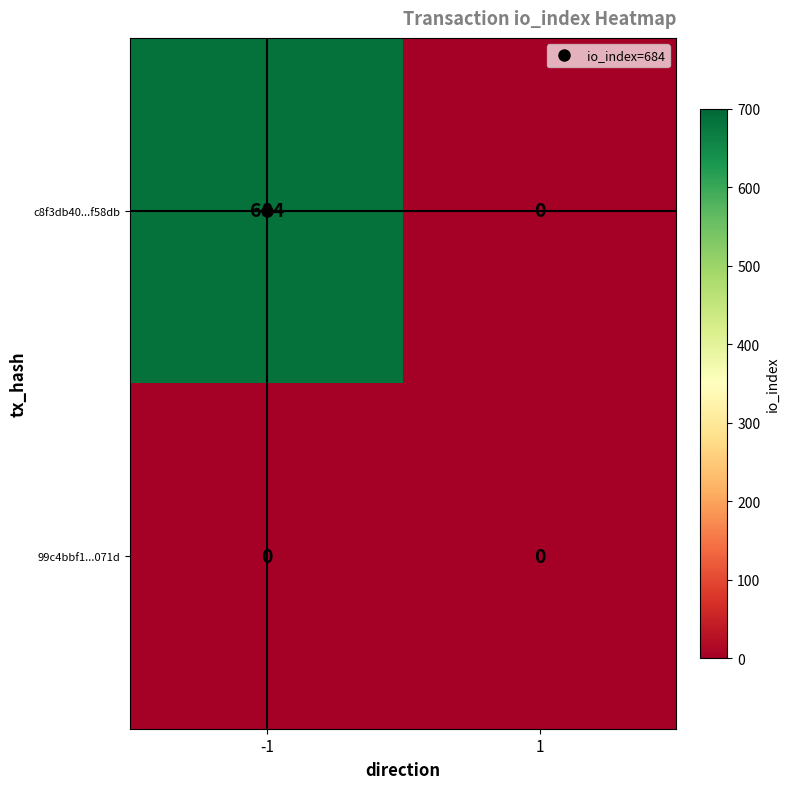

Is the value of c8f3db40...f58db at -1 greater than the value of 99c4bbf1...071d at 1?

Yes